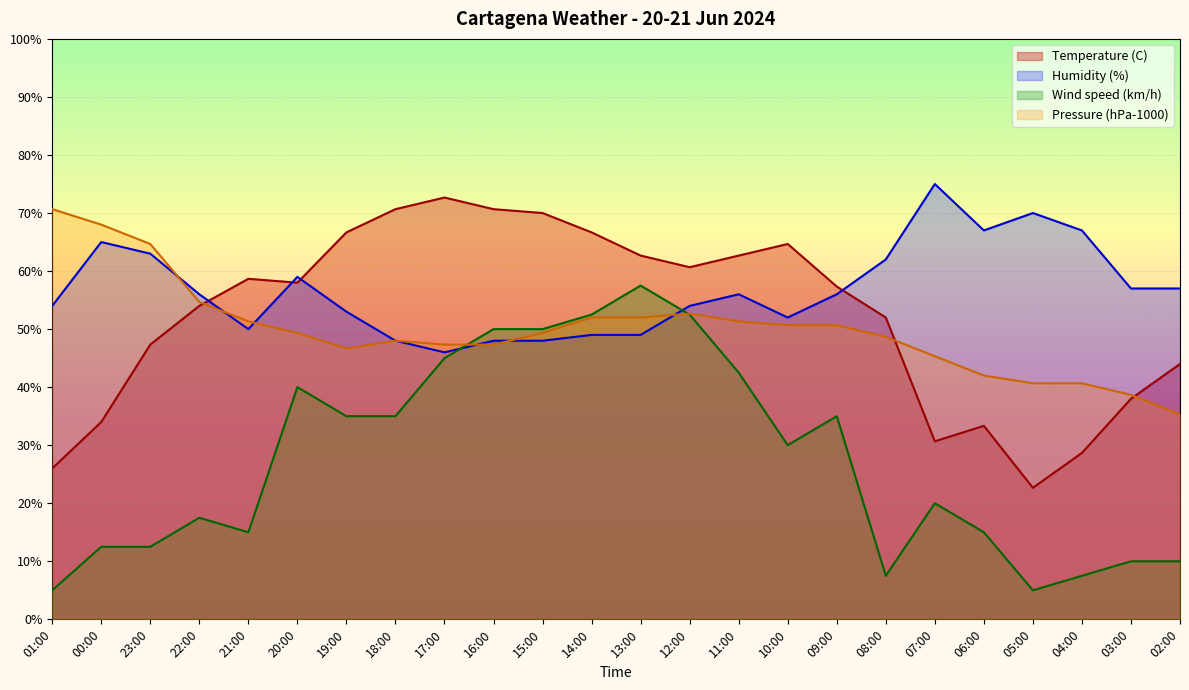

Where is the first local maximum for Temperature (C)?

21:00